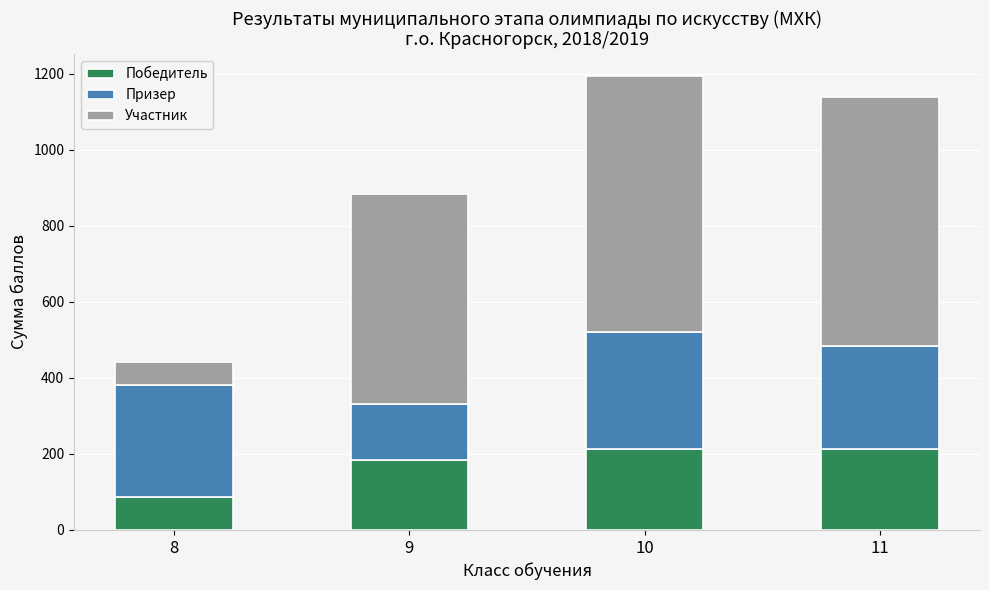

The value of Победитель at 10 is 134.1. True or false?

False